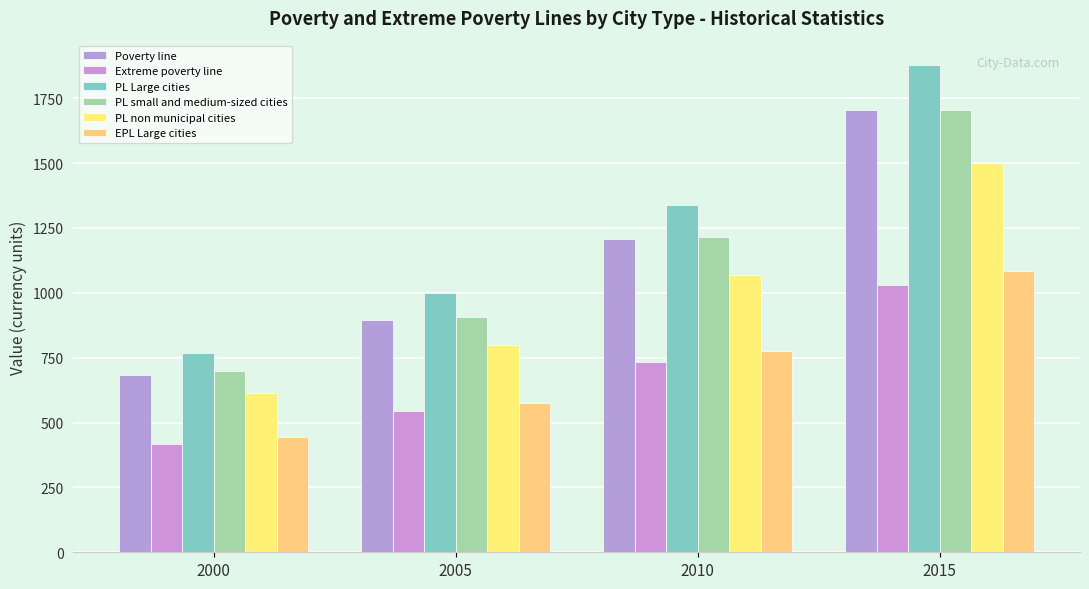

Which has a higher value, 2005 or 2015?

2015